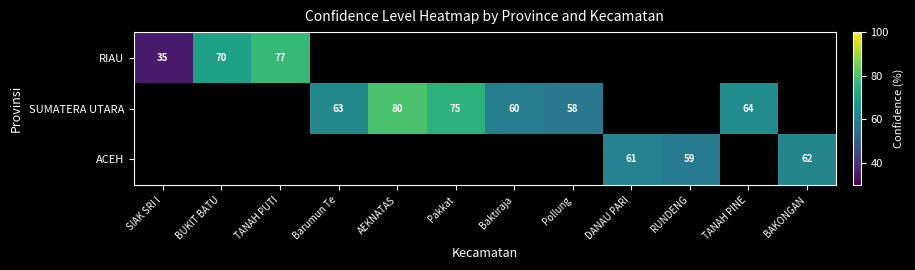

How many series are shown in this chart?

3